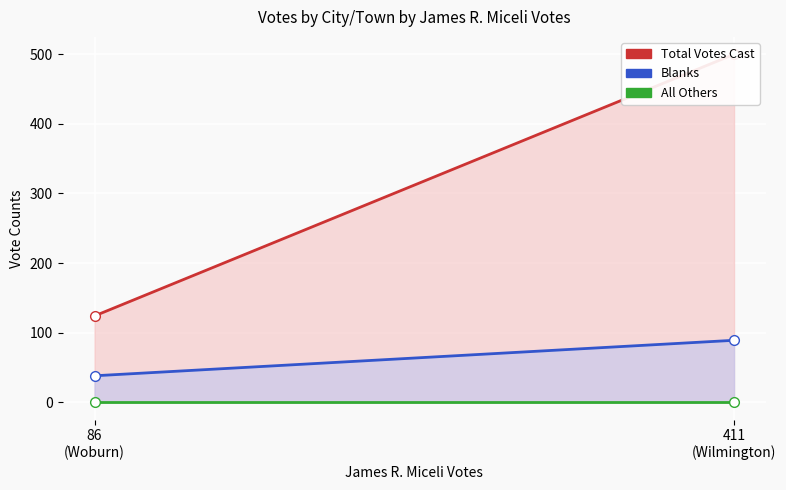

Is it true that Blanks equals 12 at Woburn?

False